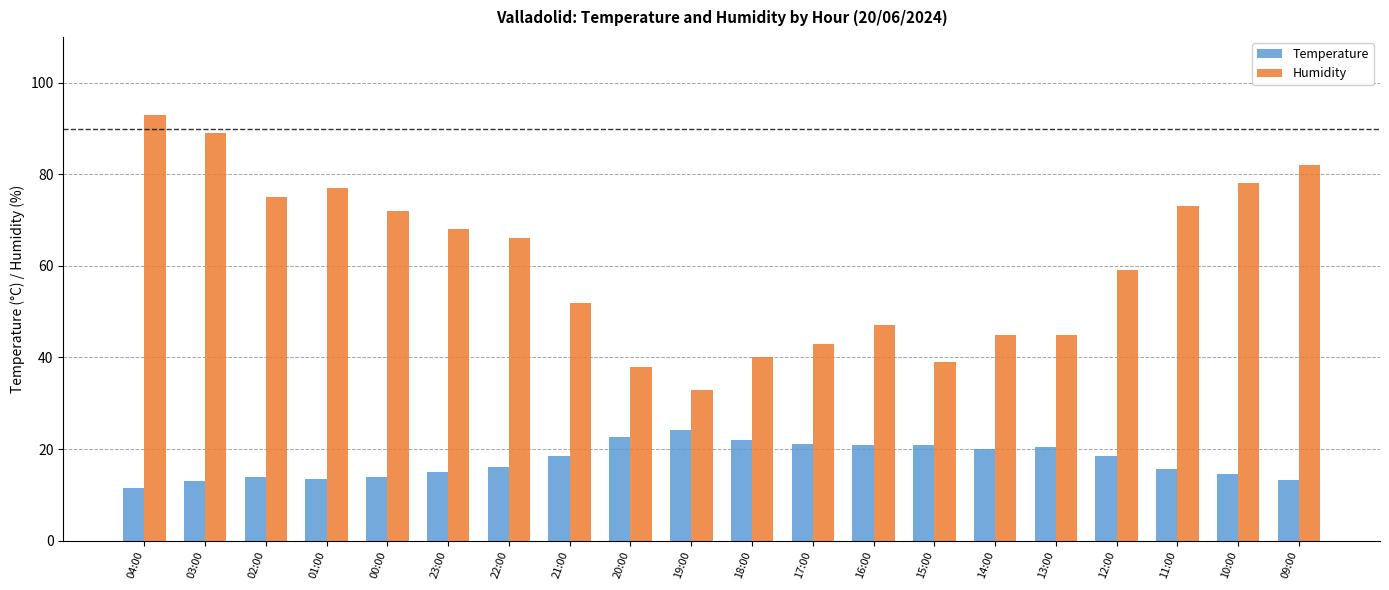

What is the total value across all series at 01:00?

90.4